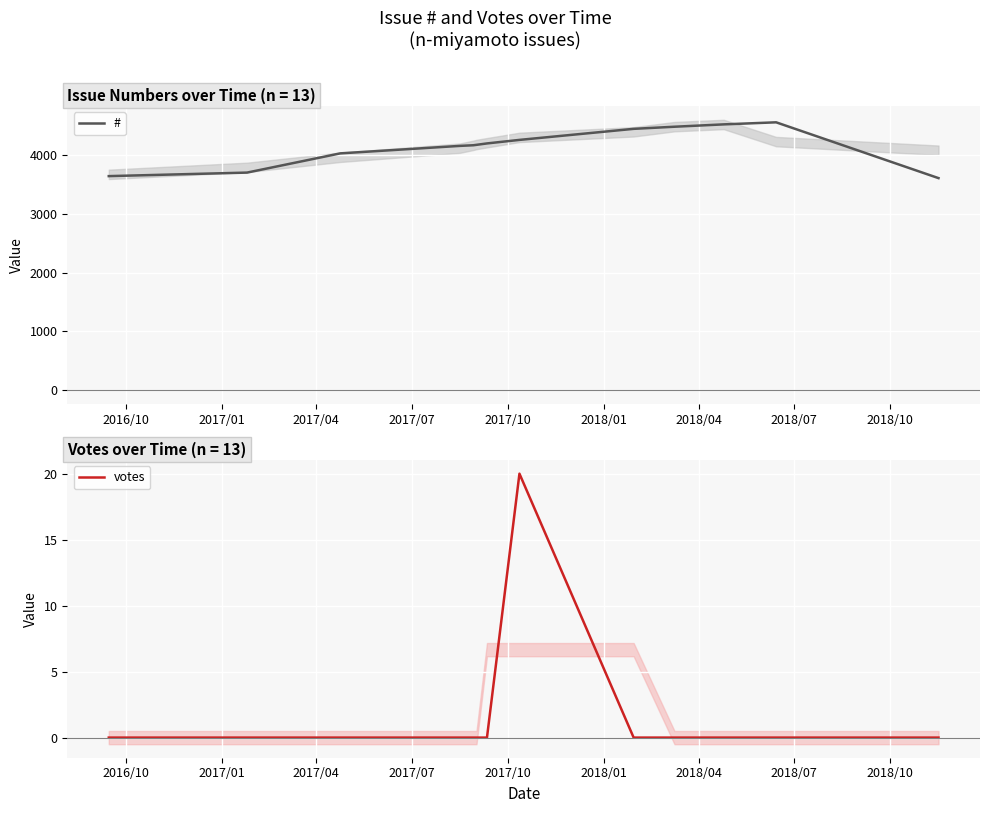

What are all the series names shown in the legend?

#, votes